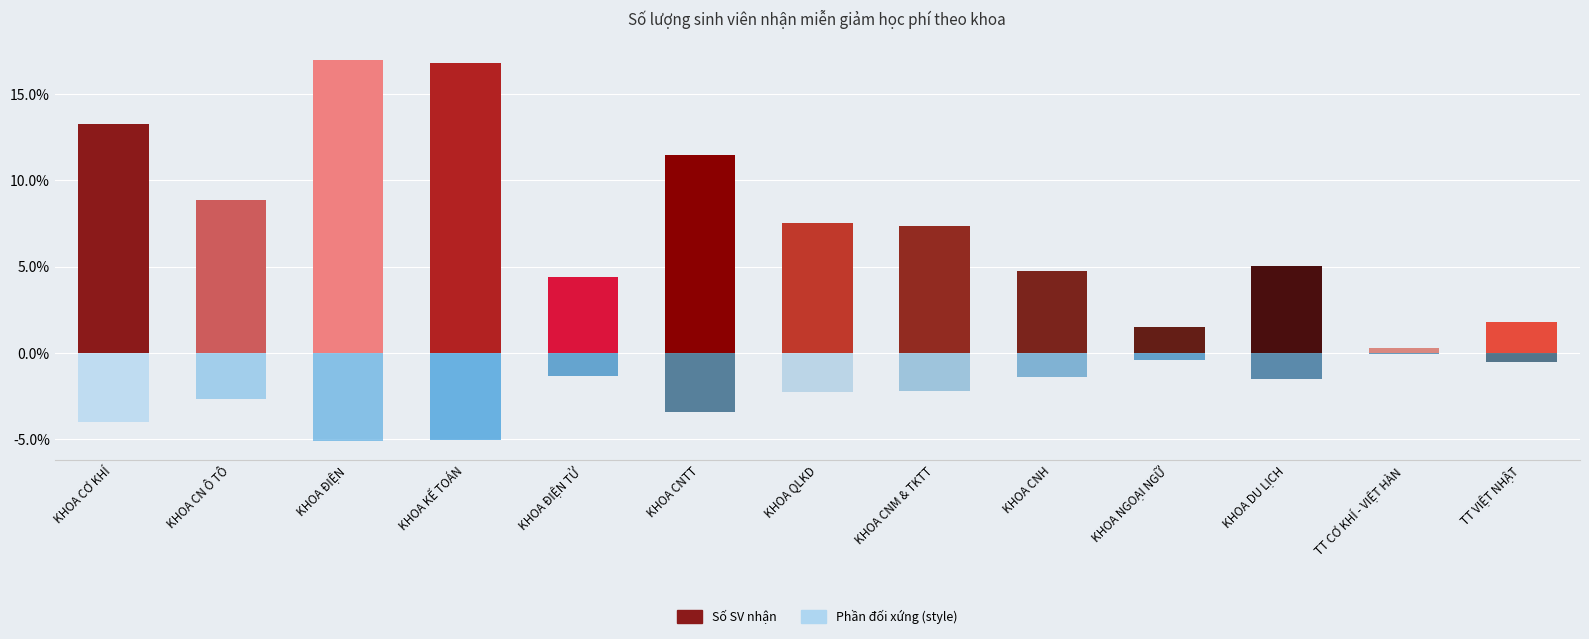

At how many categories does at least one series exceed 0?

13